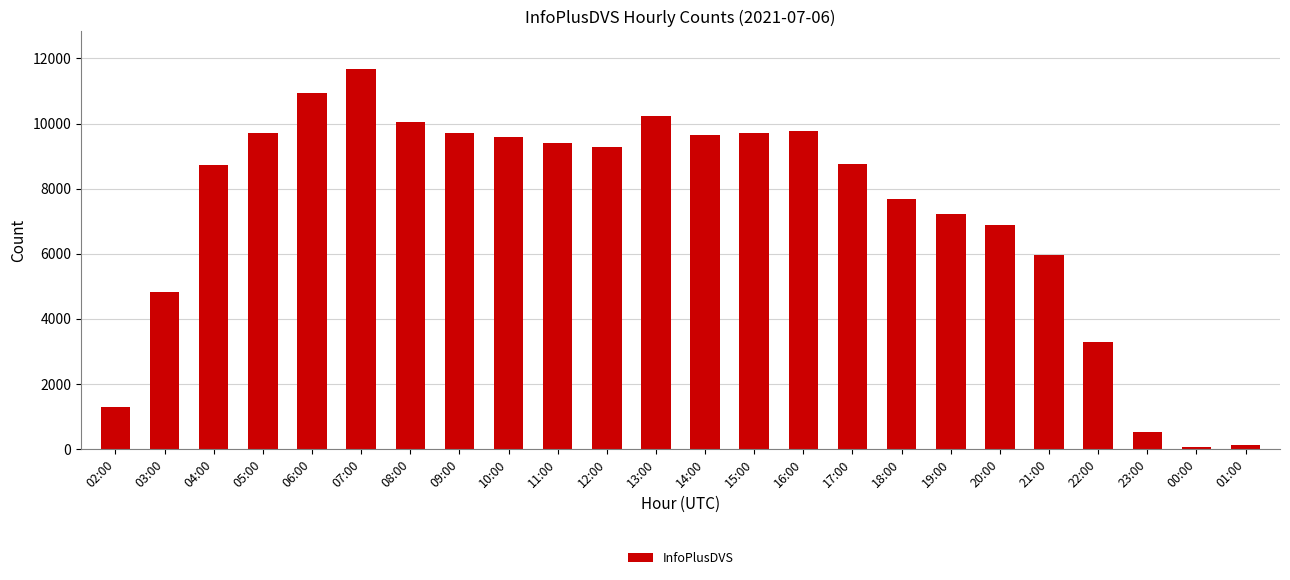

What is the change in value from 09:00 to 18:00?

-2035